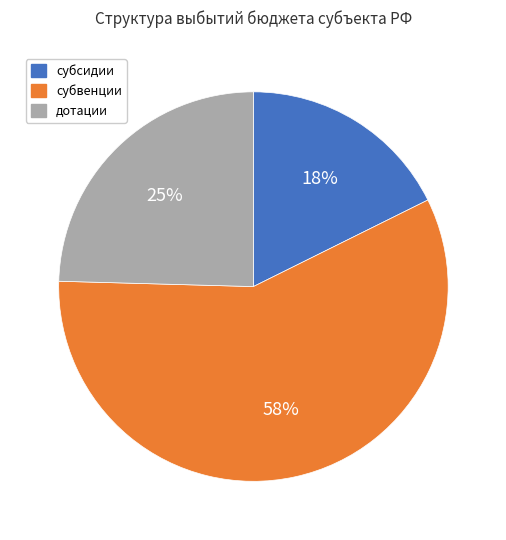

To the nearest percent, what portion does дотации represent?

25%